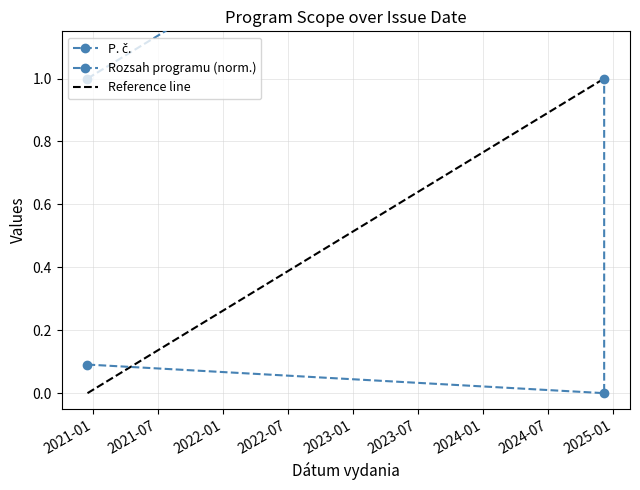

What is the difference between the maximum and minimum values in the Rozsah programu series?

1.0